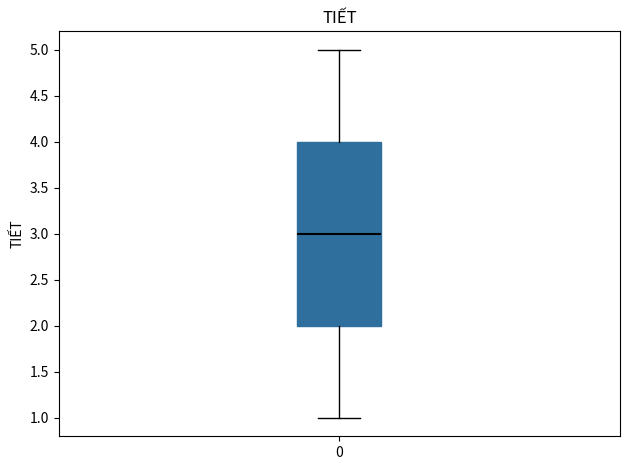

Where is the upper edge of the box at x = 0 on the y-axis? The values are not printed on the chart, so give them approximately, as read against the axis.

4